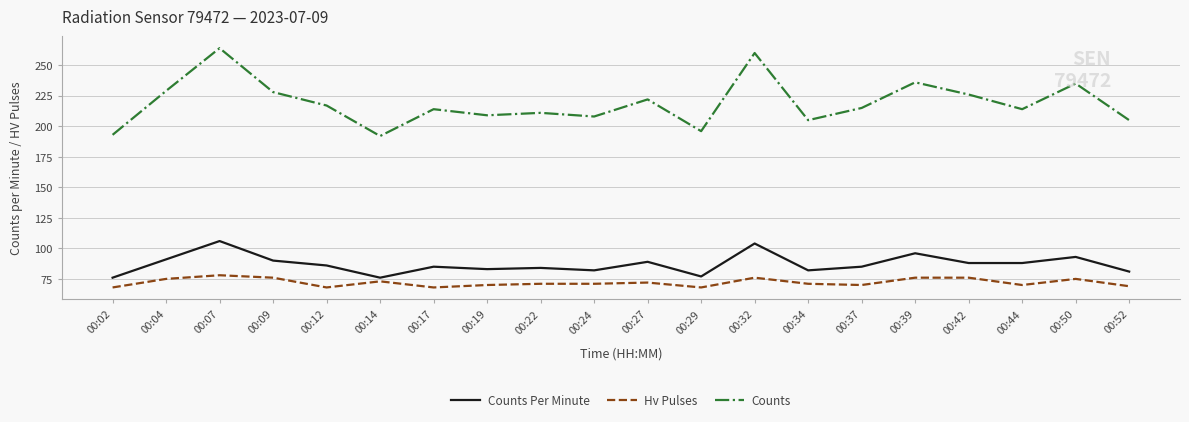

What is the maximum value for Hv Pulses?

78